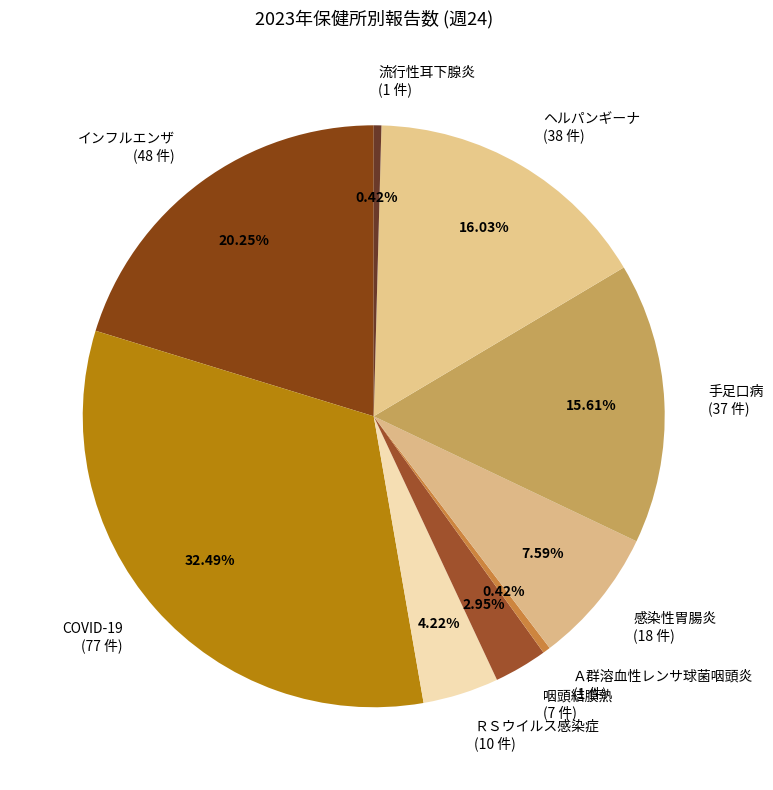

Which category has the biggest portion of the pie?

COVID-19 (77 件)